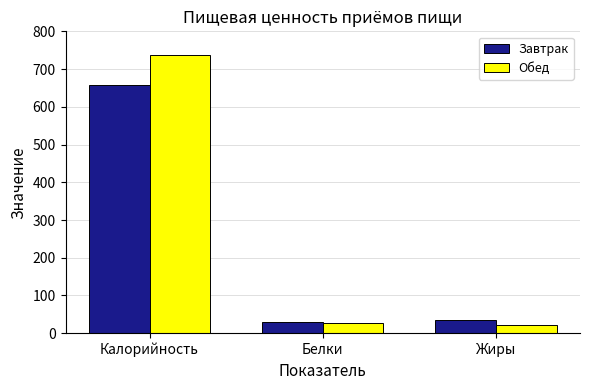

What is the total value across all series at Калорийность?

1393.8